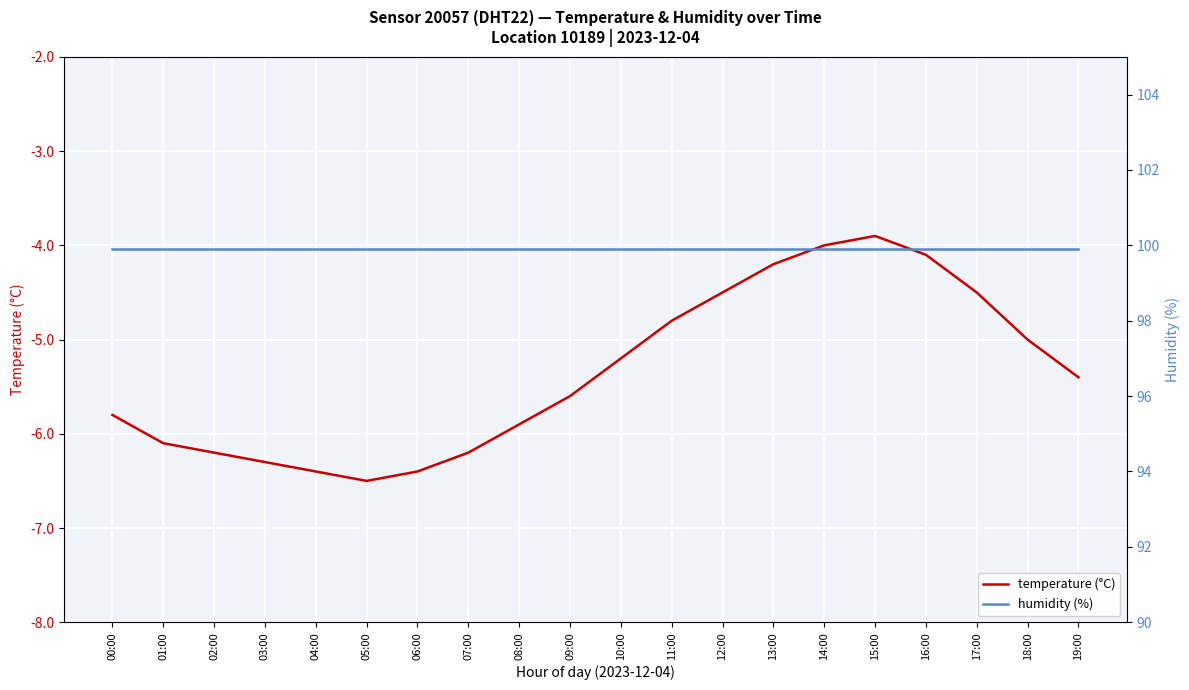

What value does the temperature (°C) series have at 17:00?

-4.5